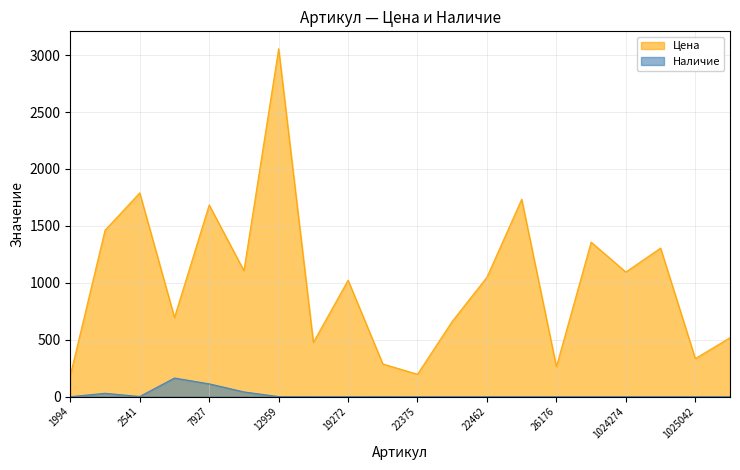

What is the average value of the Цена series?

1014